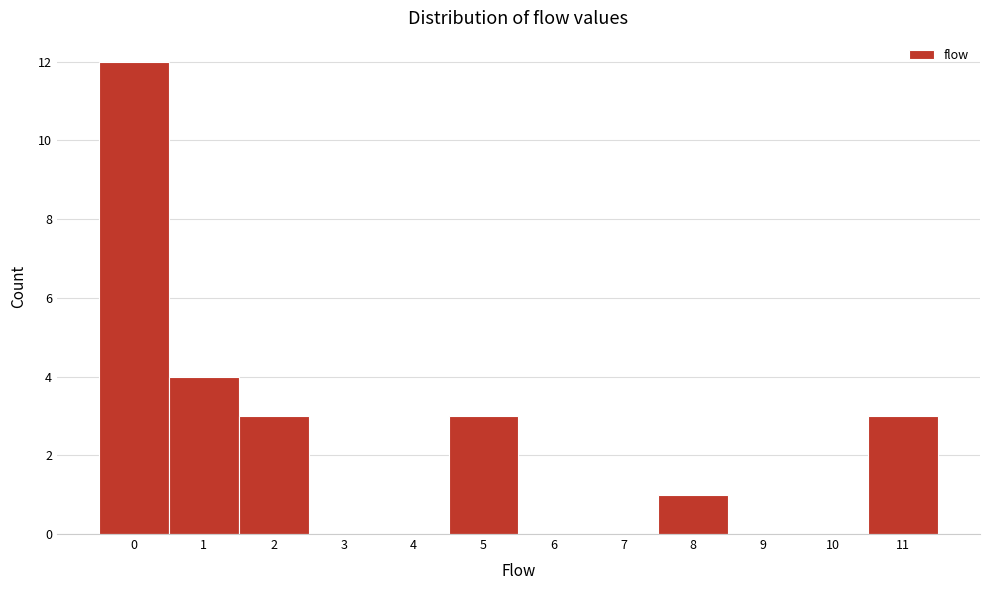

Reading left to right, extract all data points from this chart.

0=12	1=4	2=3	3=0	4=0	5=3	6=0	7=0	8=1	9=0	10=0	11=3